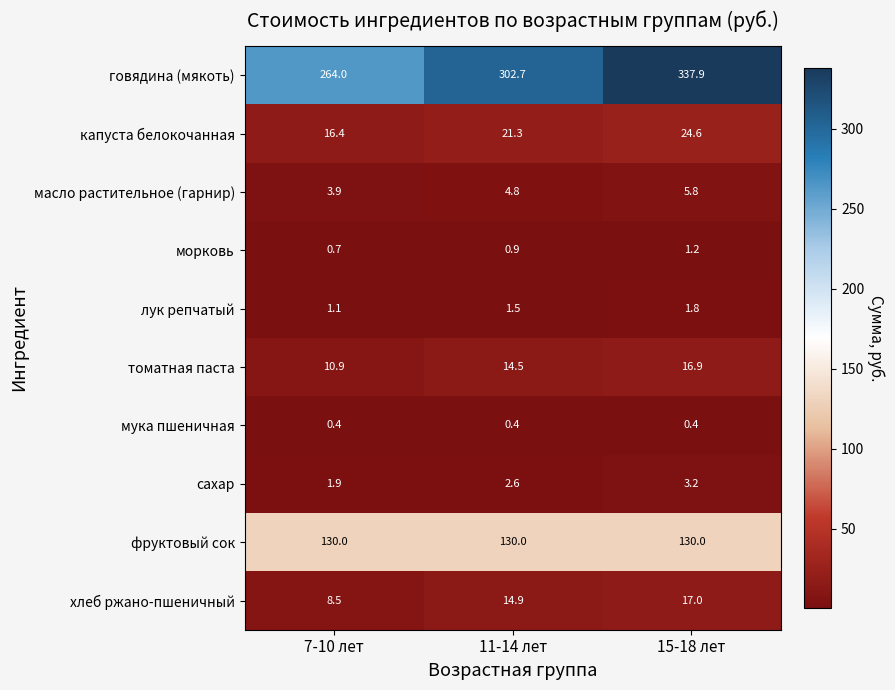

At 7-10 лет, list the series in order from largest to smallest.

говядина (мякоть), фруктовый сок, капуста белокочанная, томатная паста, хлеб ржано-пшеничный, масло растительное (гарнир), сахар, лук репчатый, морковь, мука пшеничная